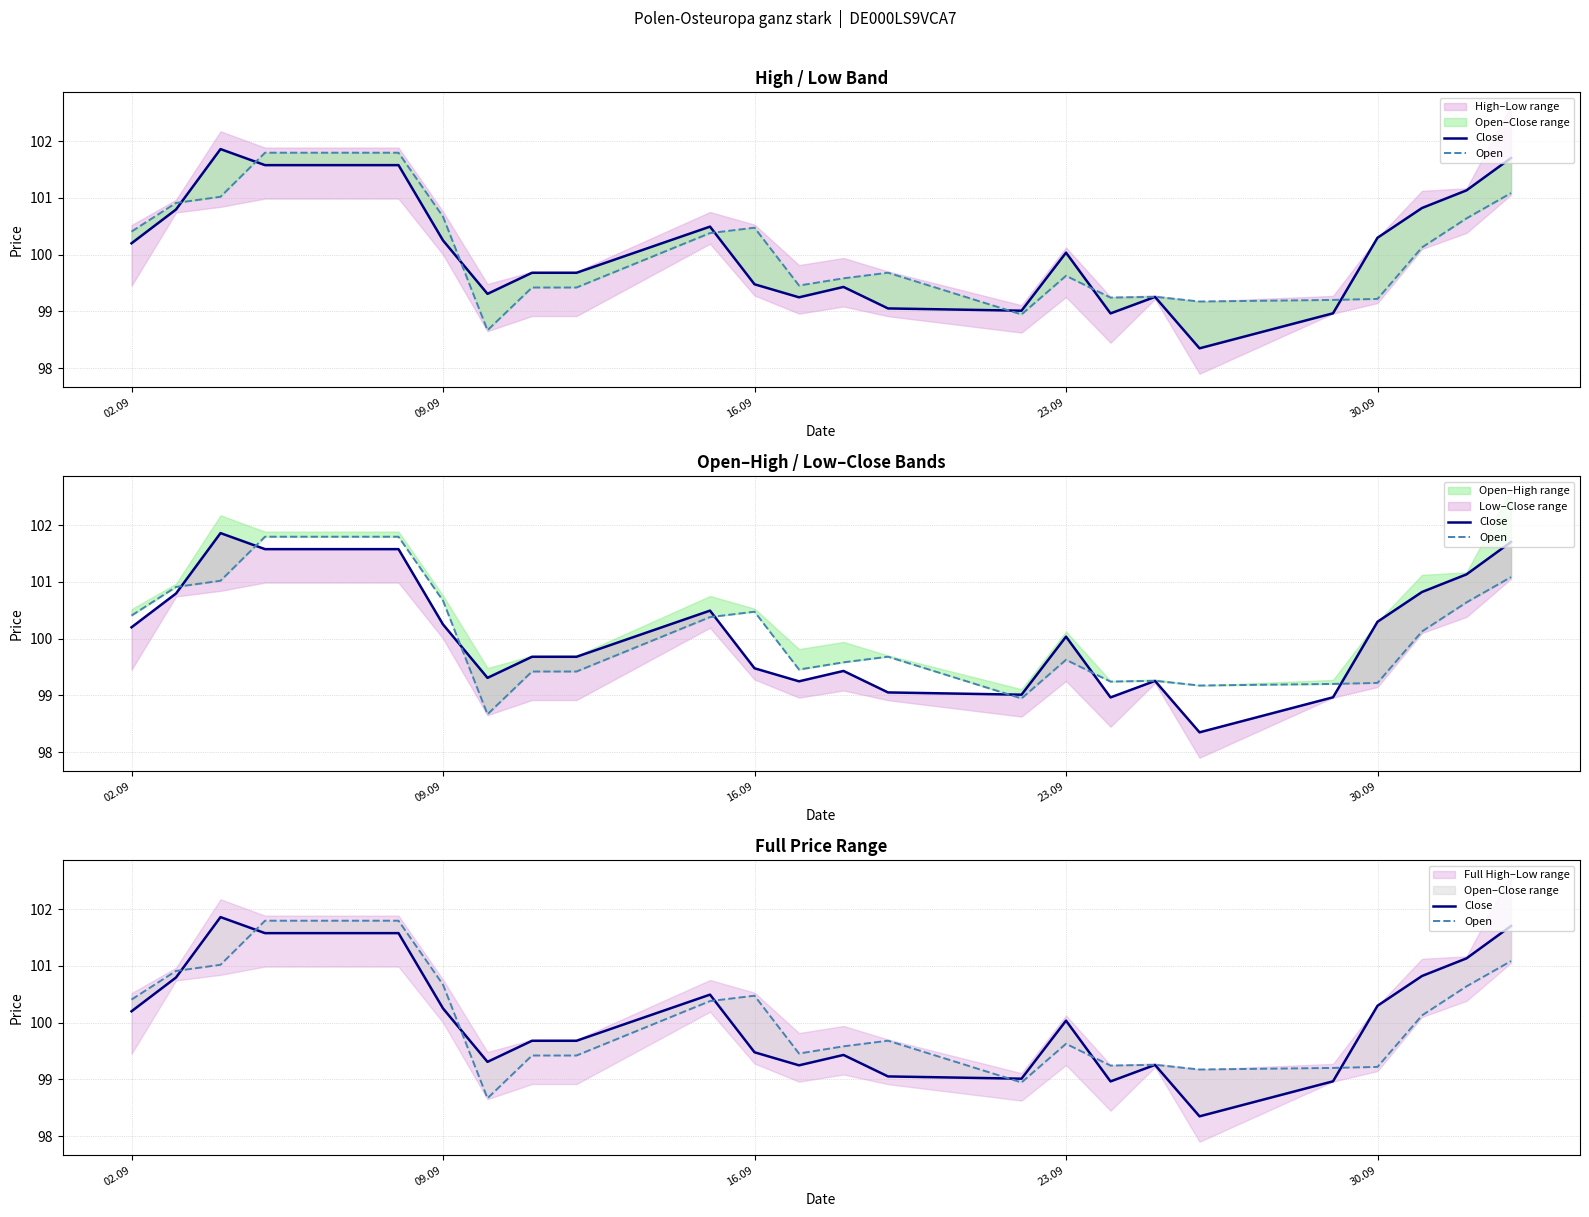

What is the maximum value shown in the chart?

101.9